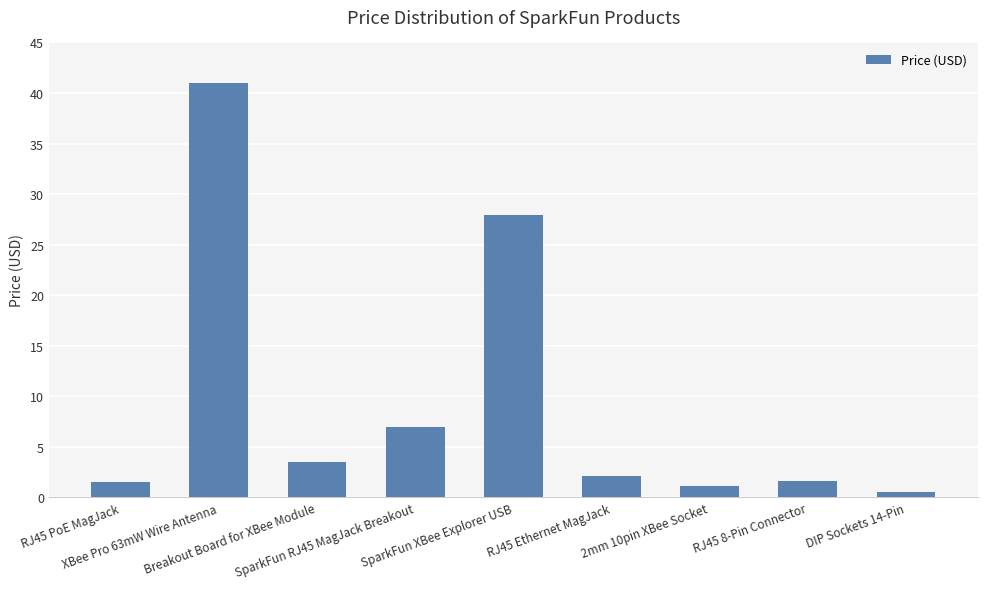

What is the smallest value displayed?

0.5